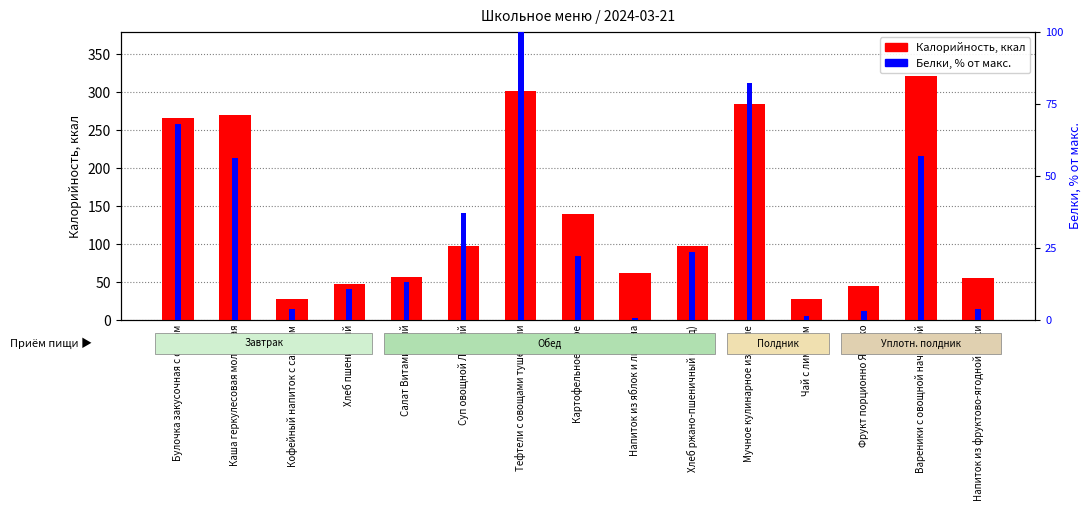

At which label does Белки (% от макс.) reach its peak?

Тефтели с овощами тушеными